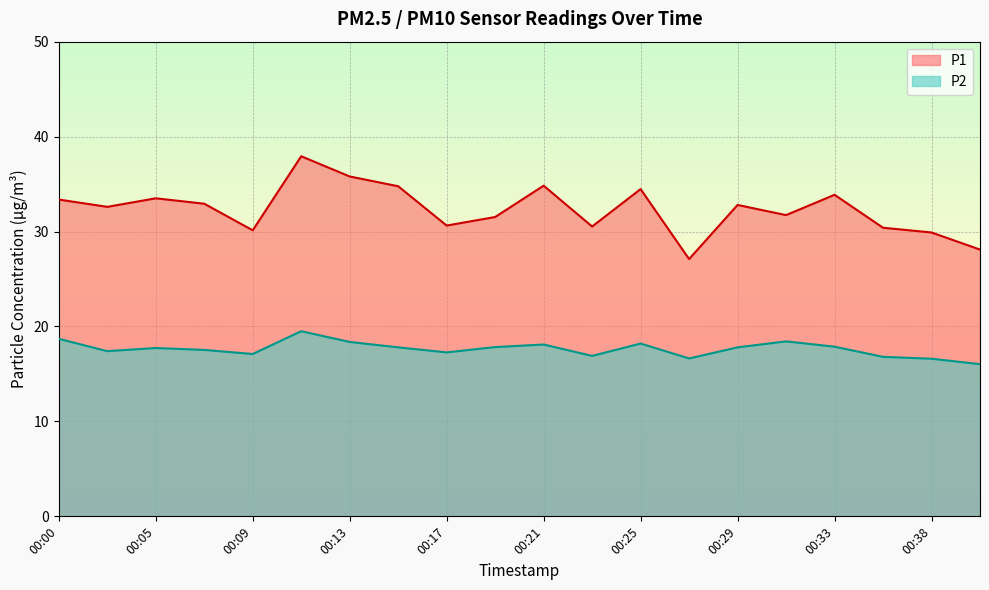

True or false: P2 and P1 intersect in this chart.

False